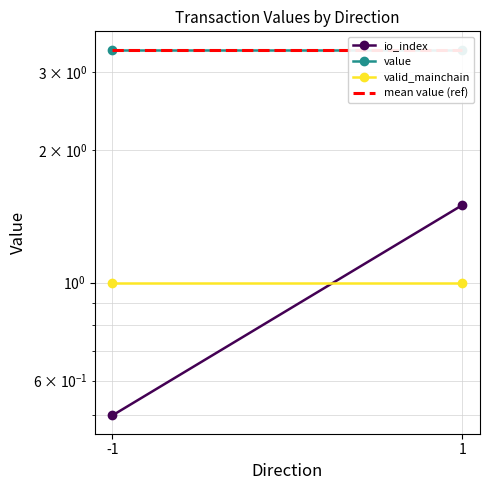

How many values in the io_index series exceed 1?

1